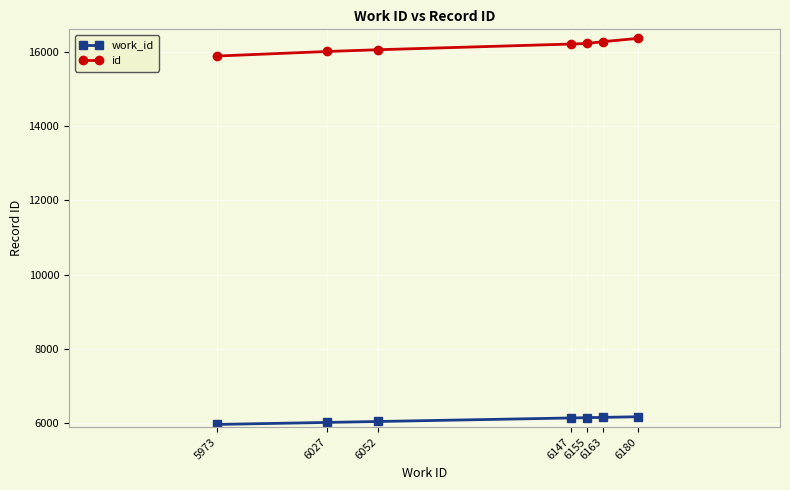

Rank the series at 6155 from highest to lowest value.

id, work_id